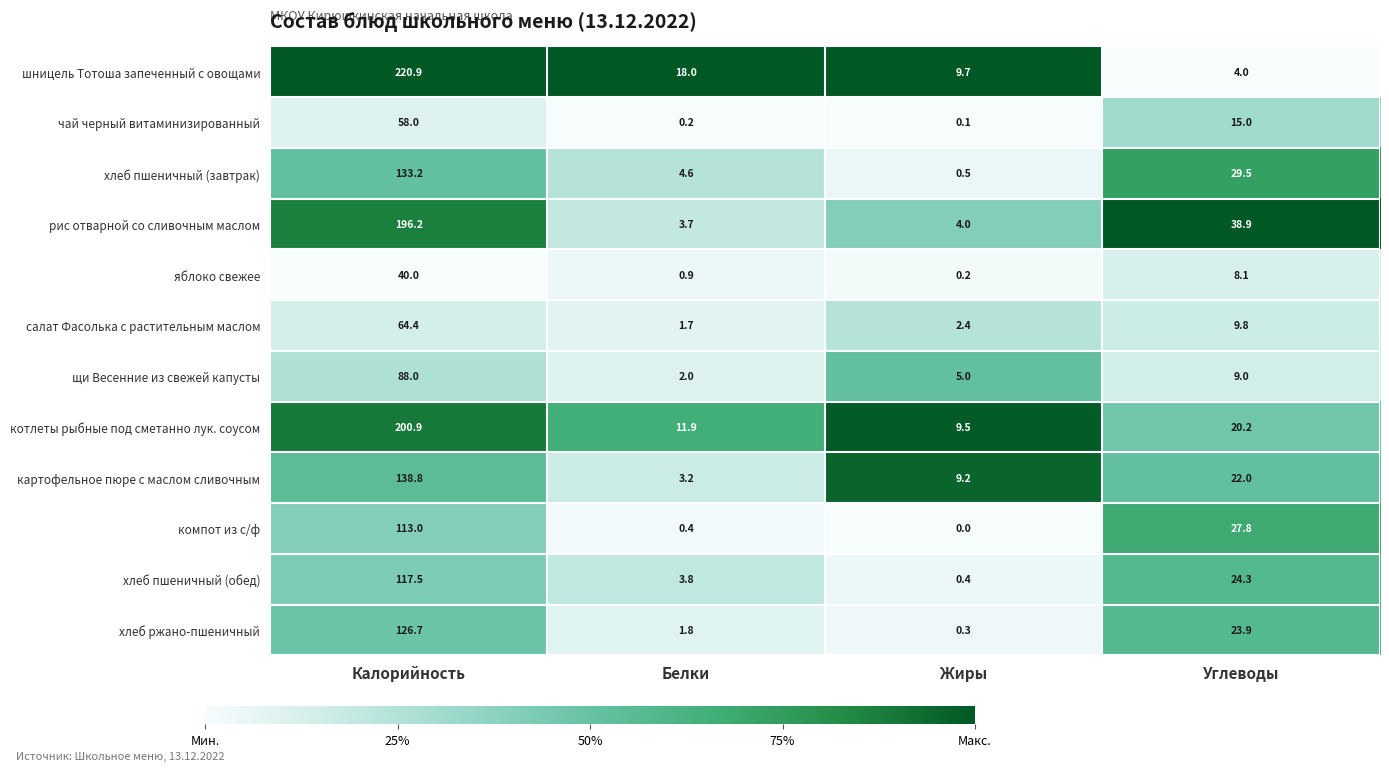

At which label does хлеб пшеничный (завтрак) reach its minimum?

Жиры